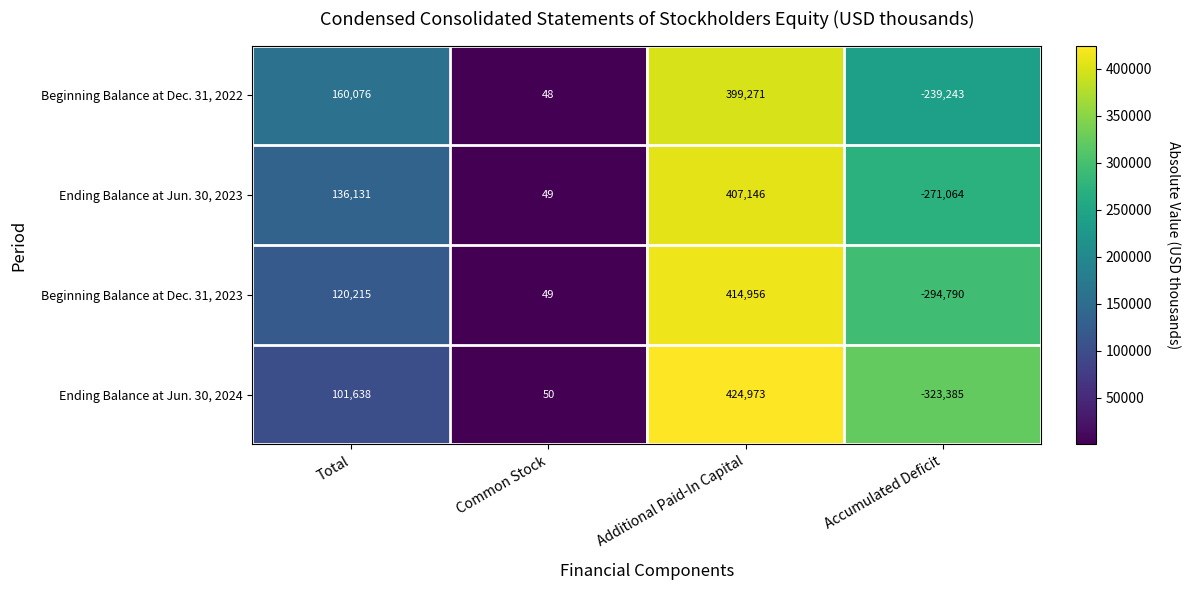

Which category has the lowest value across all series?

Accumulated Deficit